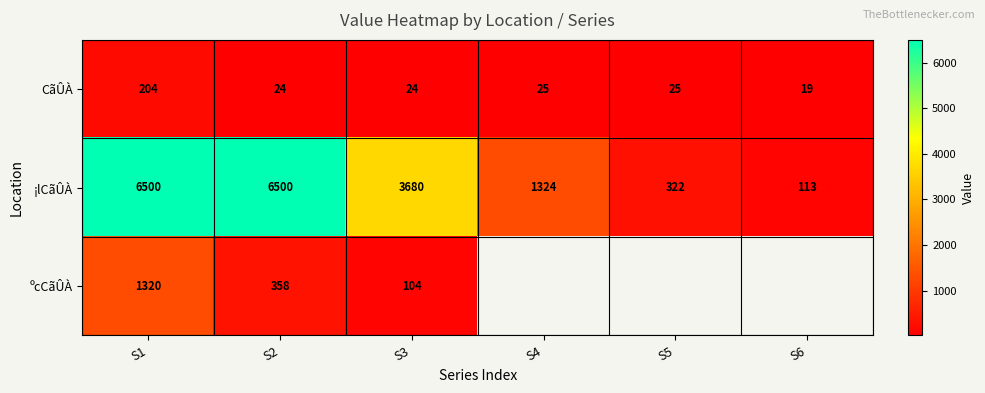

True or false: CãÛÀ has a value of 8 at S2.

False